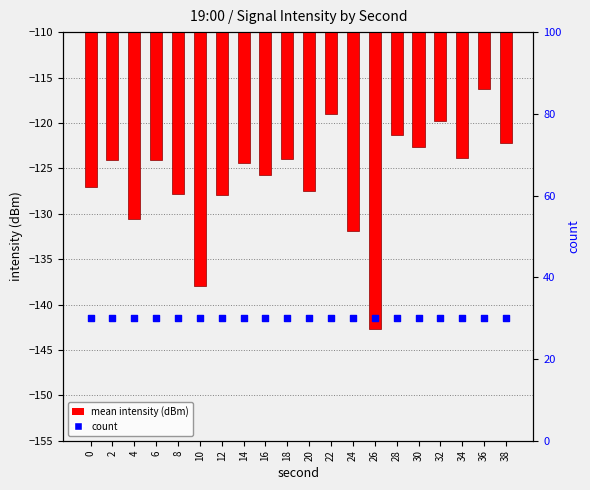

At which category is the sum across all series the highest?

36